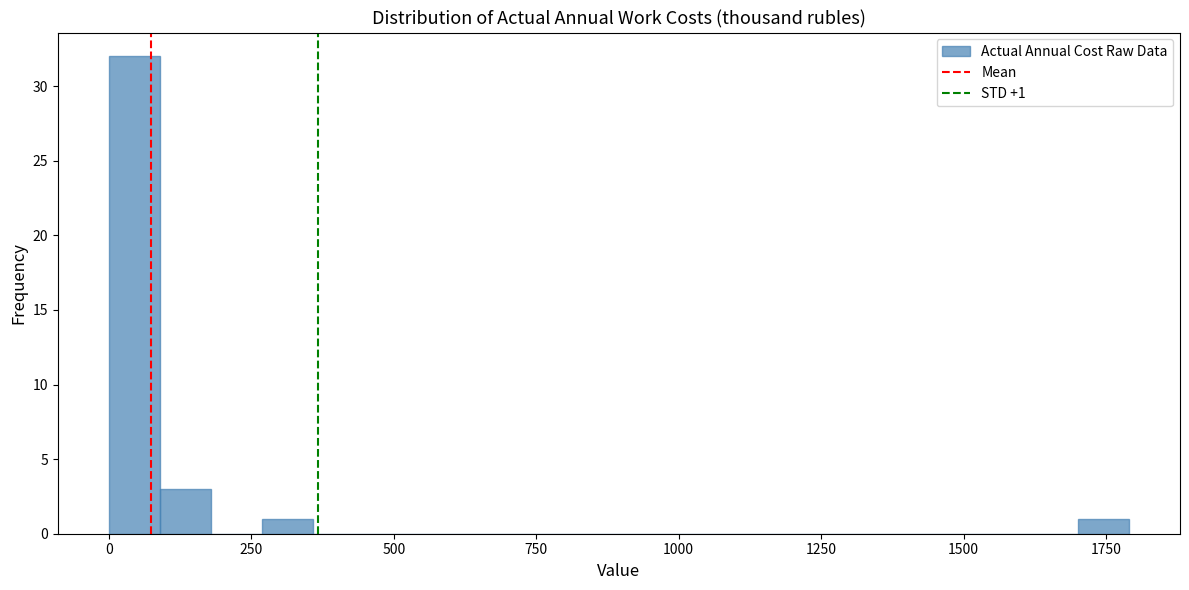

Around what value on the x-axis is the tallest bar? Give the approximate position of its centre, as read against the axis.

50